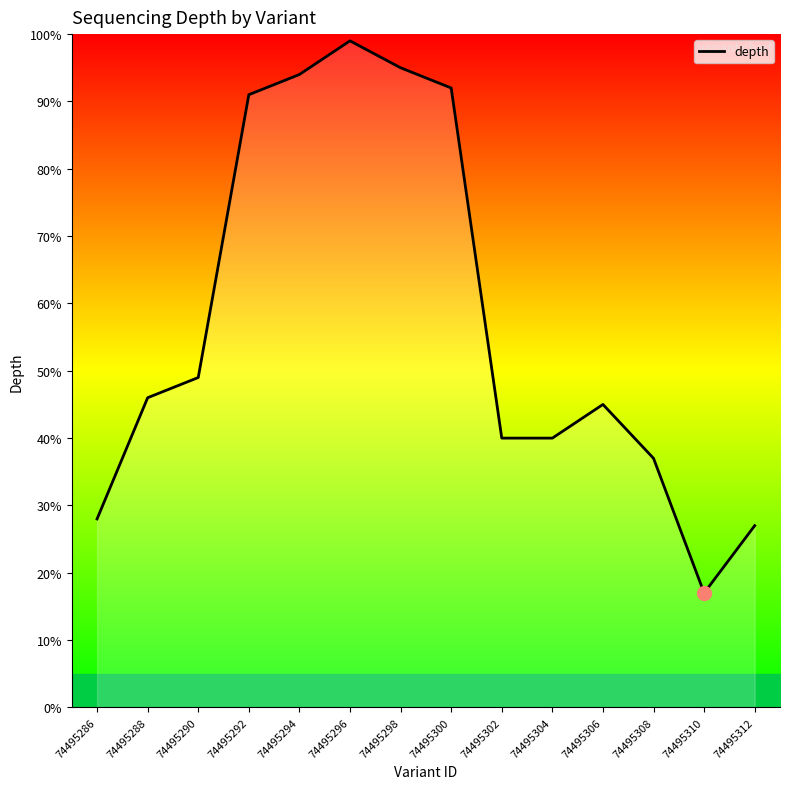

What is the ratio of the value at 74495288 to the value at 74495308?

1.2